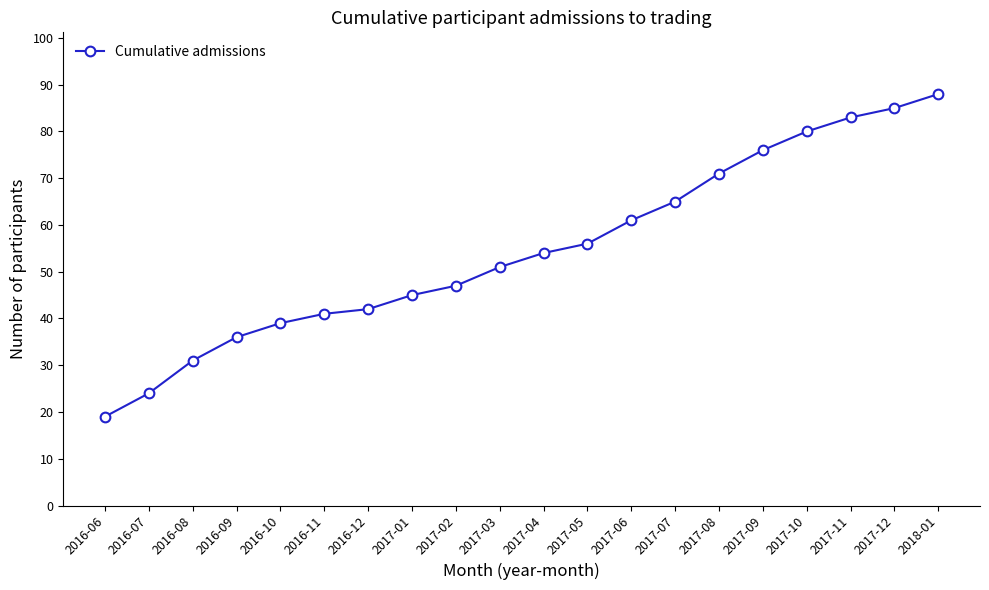

What is the difference between the values at 2017-02 and 2016-10?

8